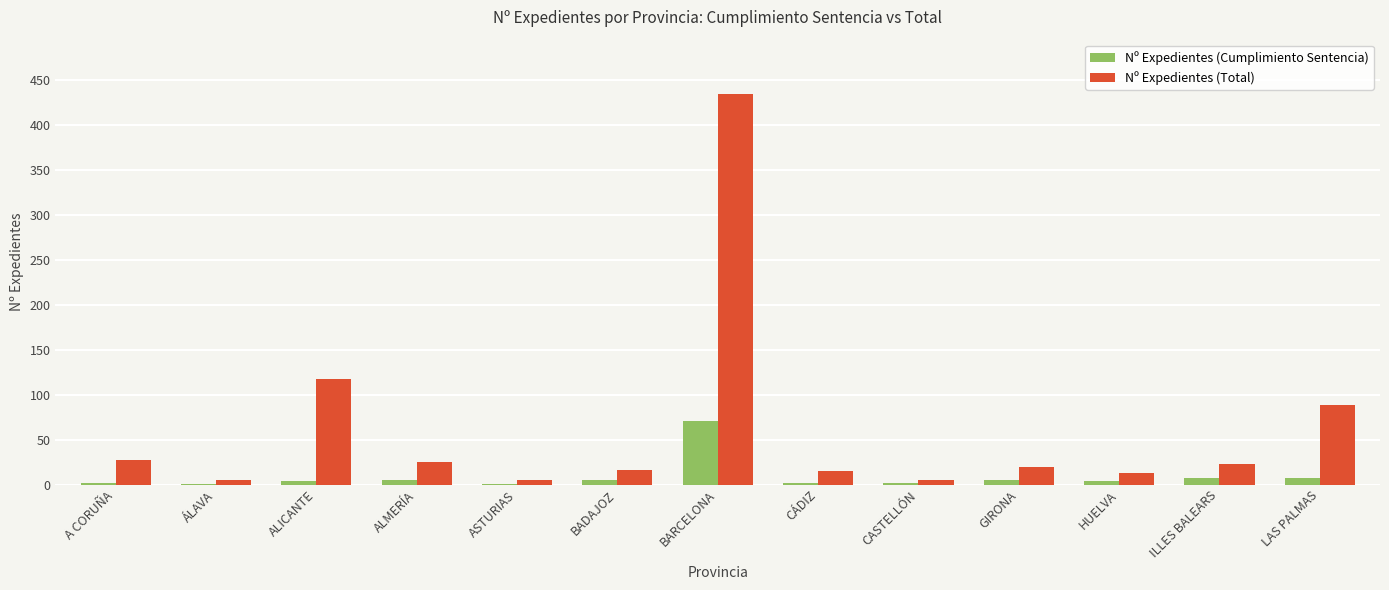

Is it true that Nº Expedientes (Total) equals 435 at BARCELONA?

True